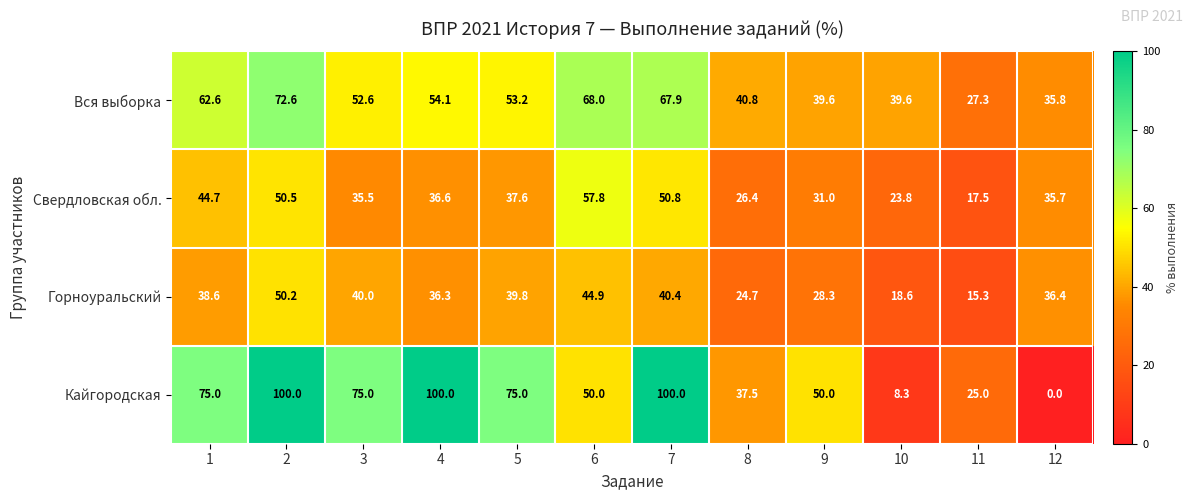

Is it true that Свердловская обл. equals 15.0 at 3?

False